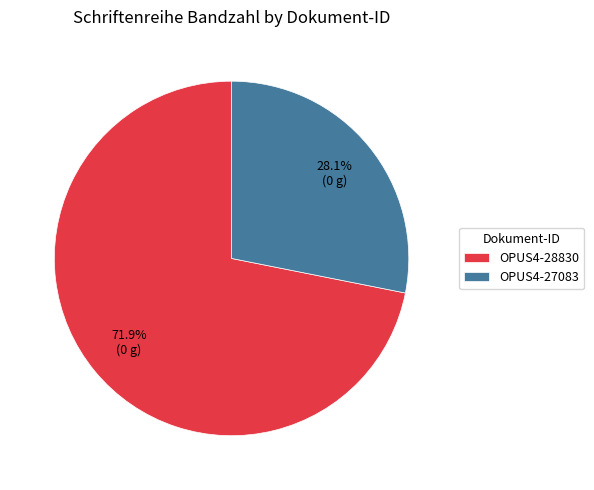

Is there a majority slice in this chart?

Yes